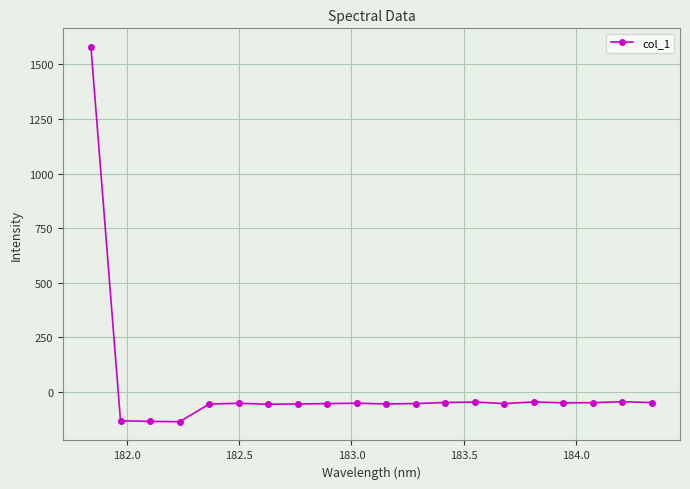

What is the maximum value shown in the chart?

1579.8